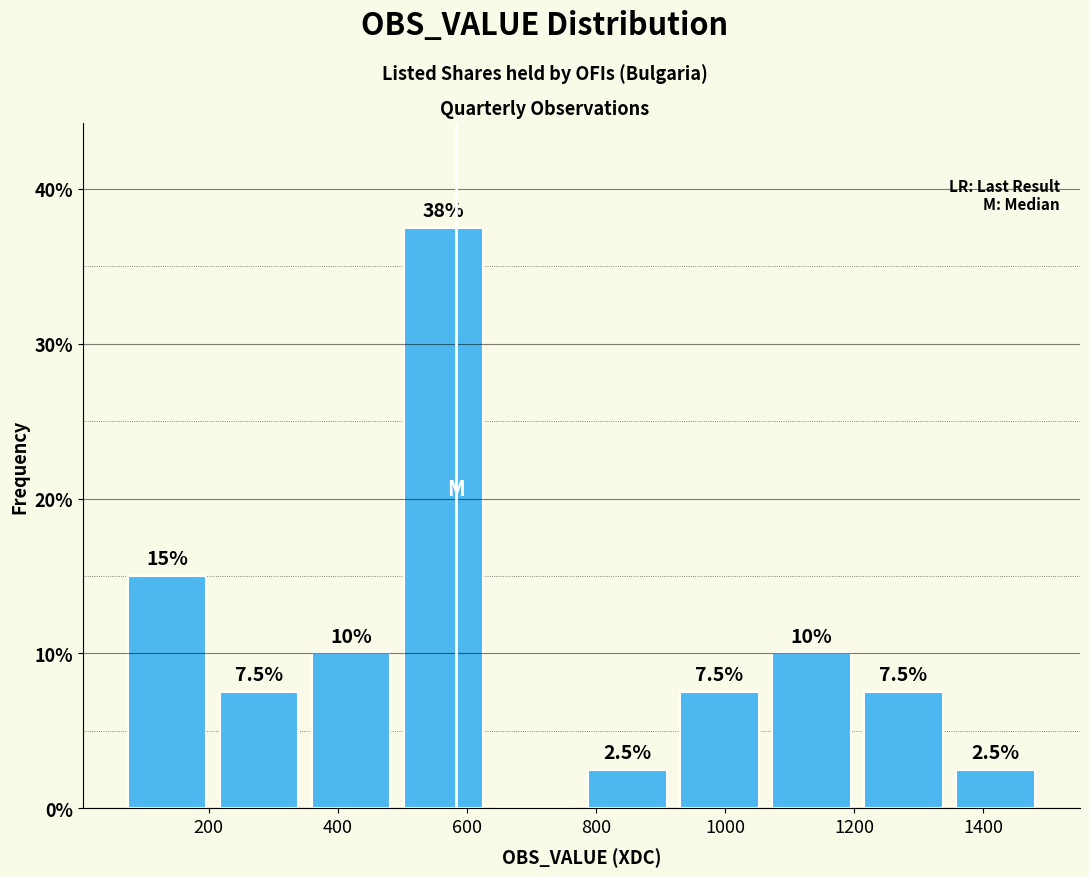

Over which range of the x-axis is the bar tallest?

500 to 640